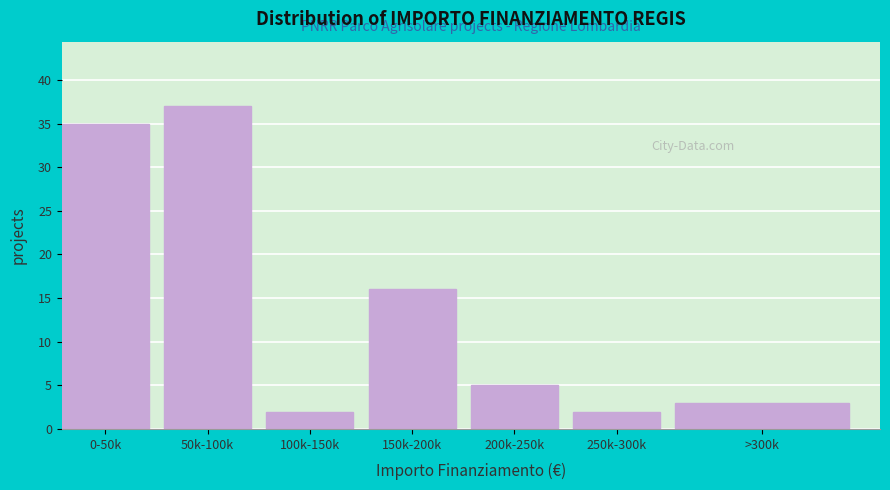

Reading left to right, transcribe all the data shown in this chart.

0-50k=35	50k-100k=37	100k-150k=2	150k-200k=16	200k-250k=5	250k-300k=2	>300k=3